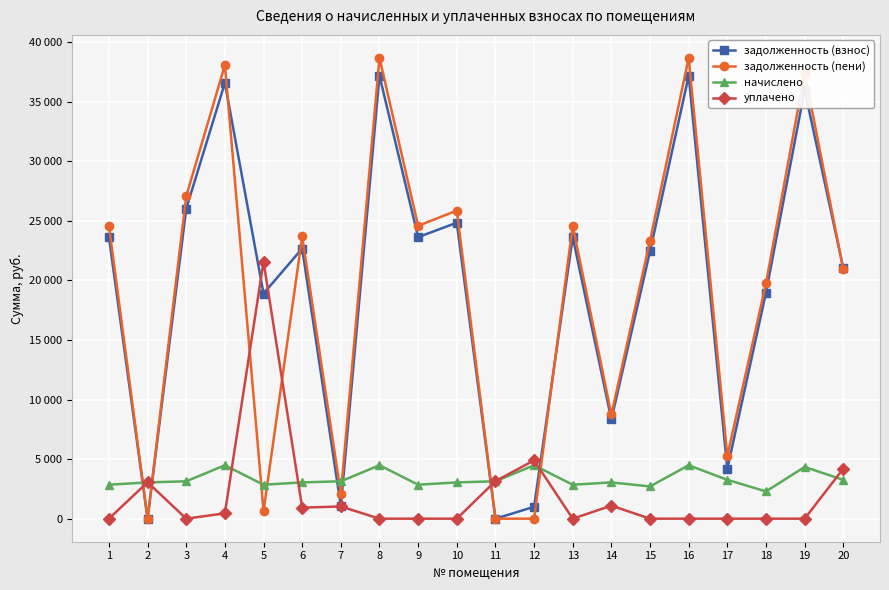

Is this an area chart (filled region under the line)?

No